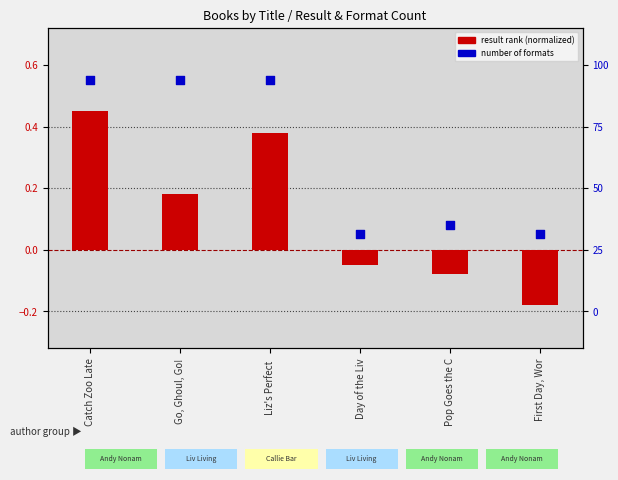

Which series reaches the maximum Y coordinate?

number of formats